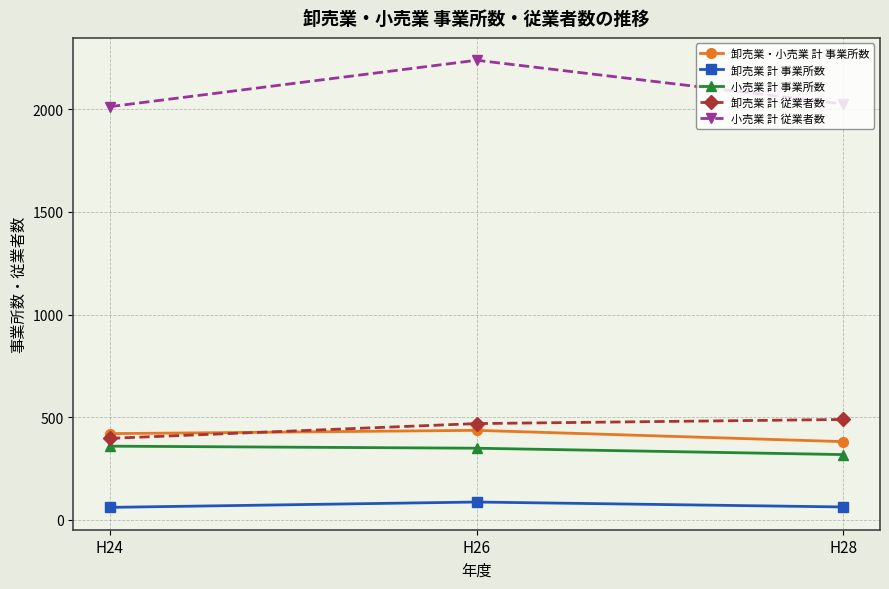

At H28, list the series in order from largest to smallest.

小売業 計 従業者数, 卸売業 計 従業者数, 卸売業・小売業 計 事業所数, 小売業 計 事業所数, 卸売業 計 事業所数